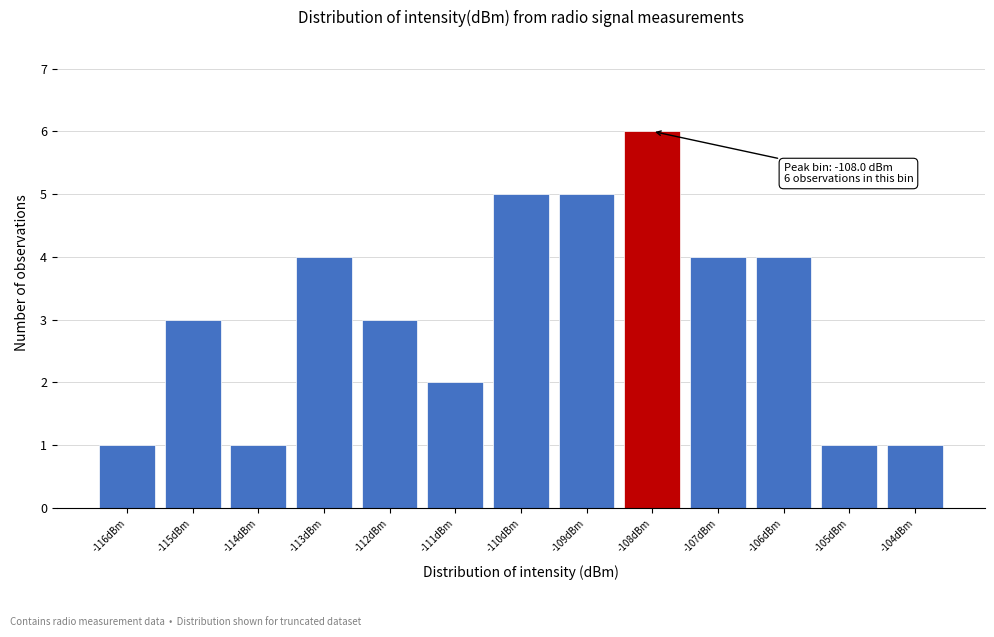

Reading left to right, transcribe all the data shown in this chart.

1	3	1	4	3	2	5	5	6	4	4	1	1